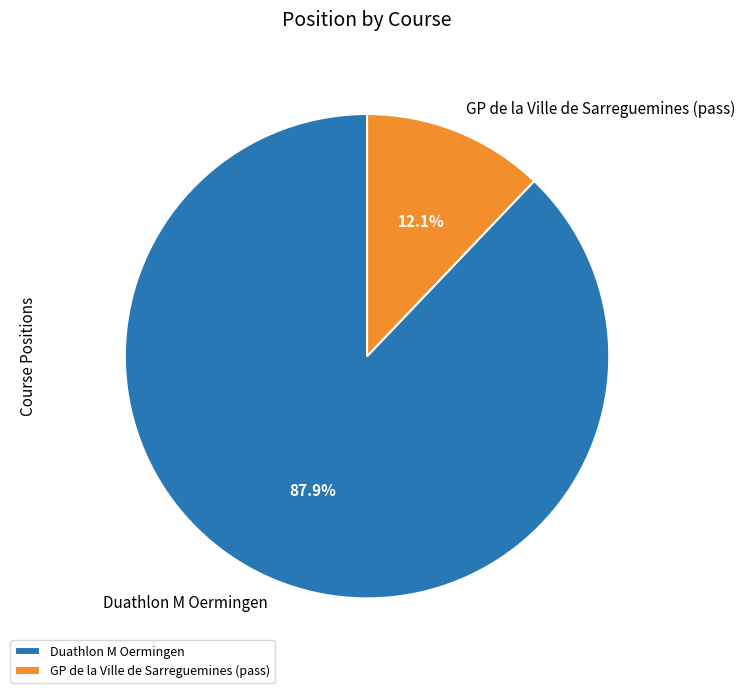

What is the smallest slice in the pie chart?

GP de la Ville de Sarreguemines (pass)